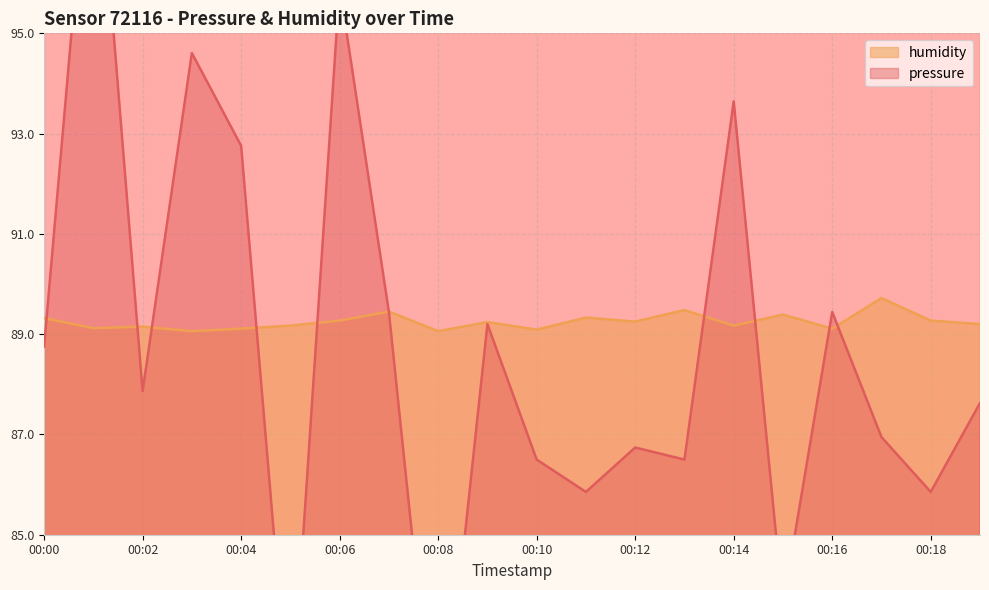

How many data points does each series have?

20